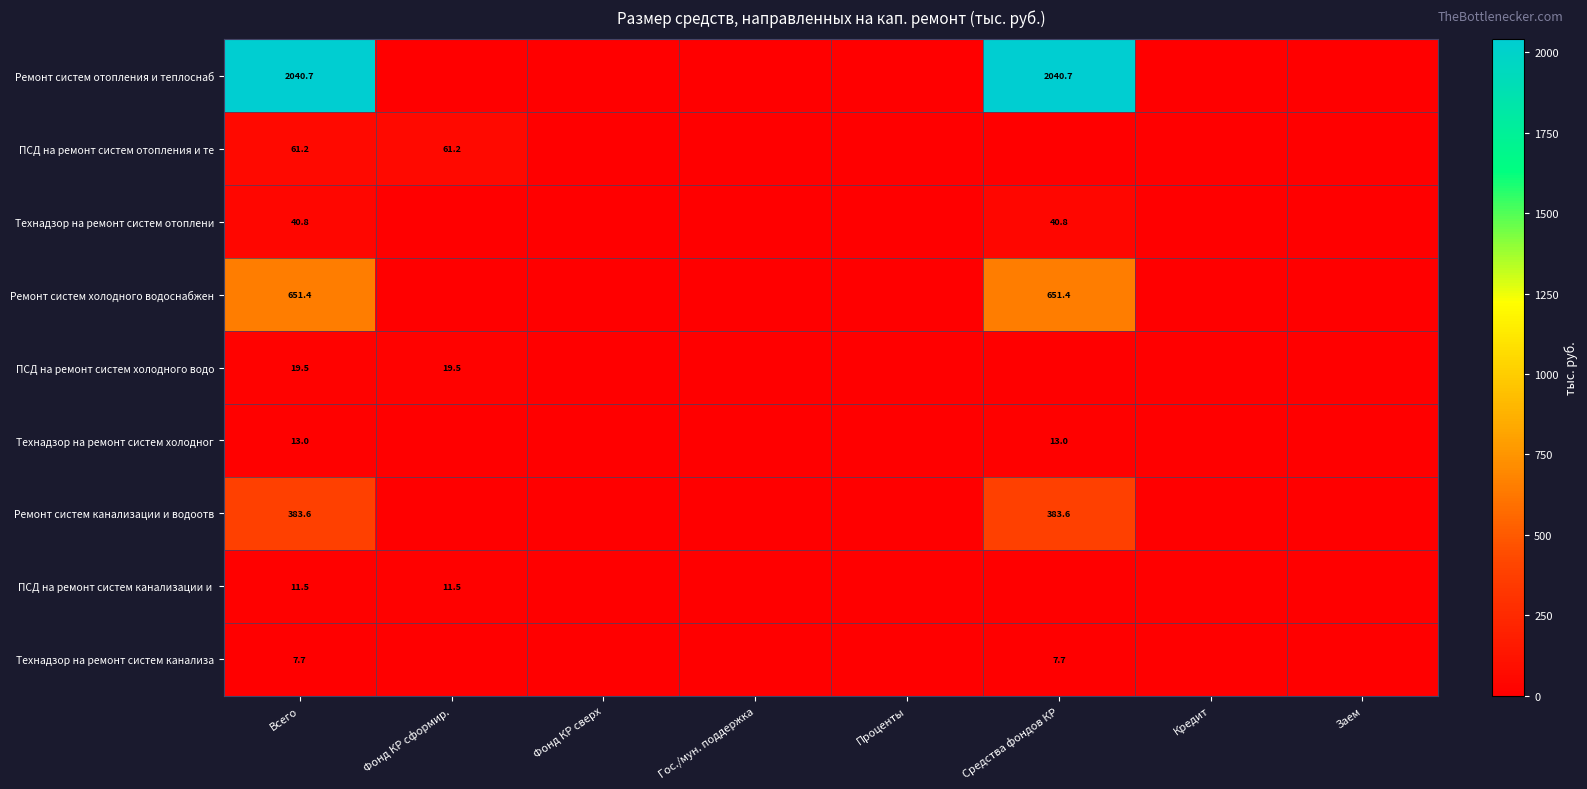

Is it true that Ремонт систем отопления и теплоснаб equals 2040.7 at Всего?

True